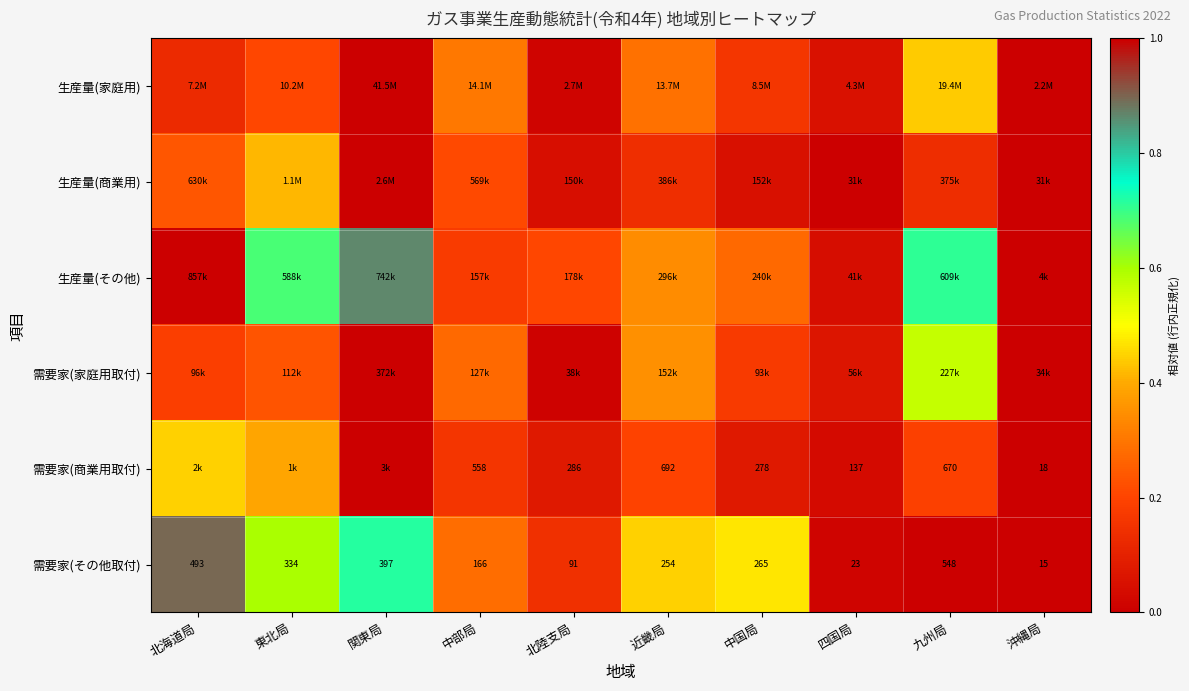

Rank the categories by 需要家(その他取付) value from highest to lowest.

九州局, 北海道局, 関東局, 東北局, 中国局, 近畿局, 中部局, 北陸支局, 四国局, 沖縄局